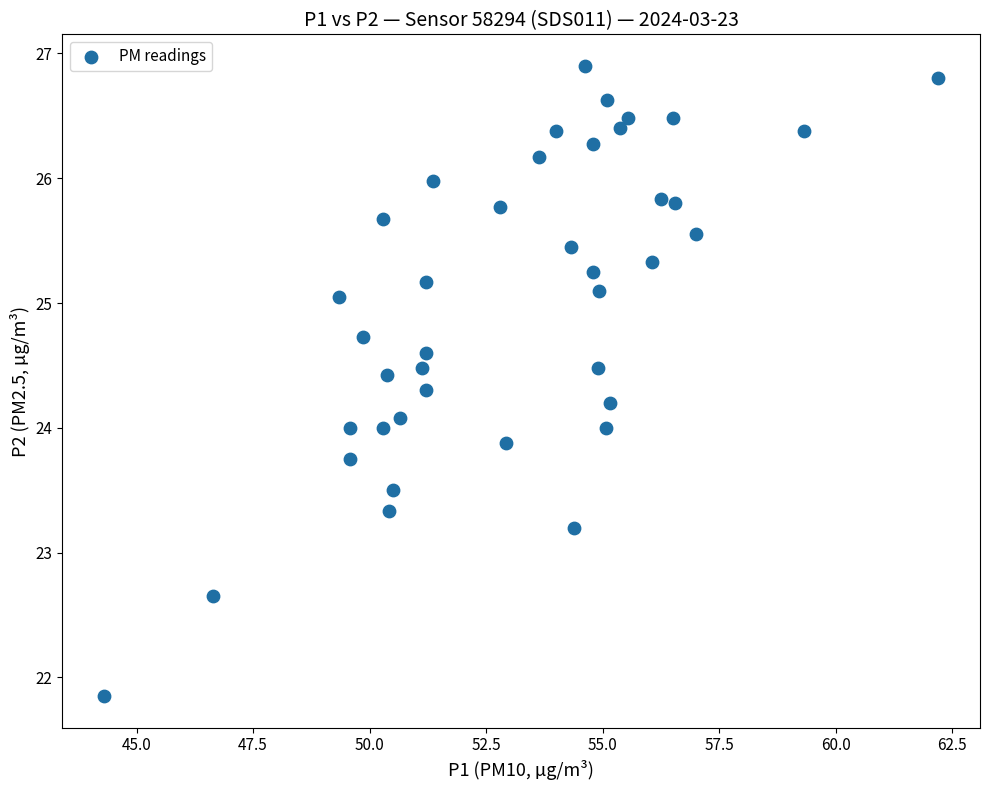

What is the range of X values (max minus min)?

17.9